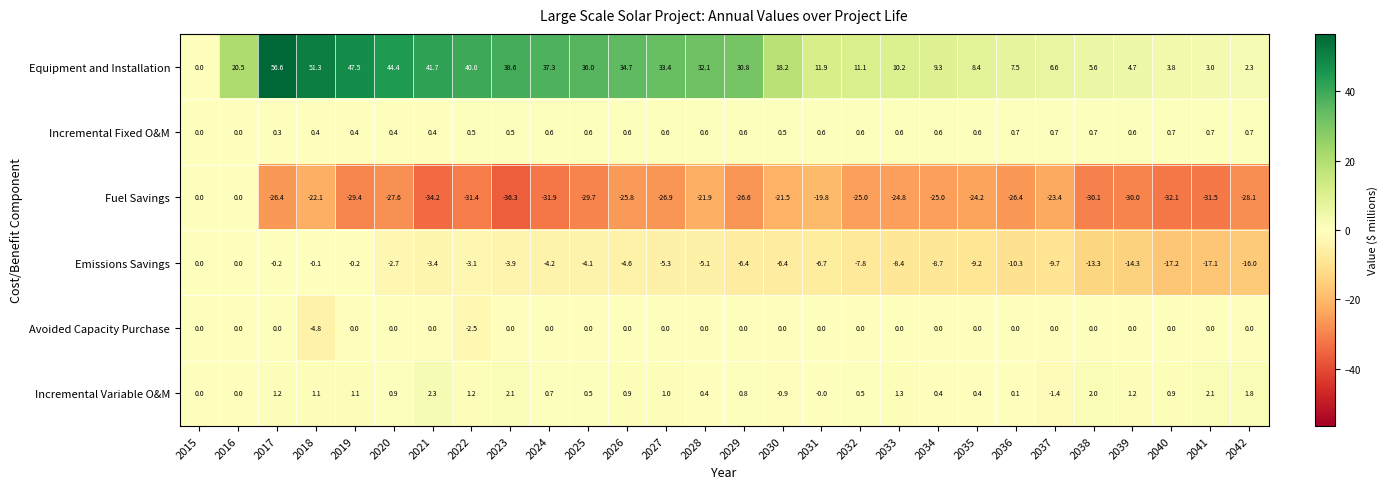

Is it true that Emissions Savings equals -3.9 at 2023?

True